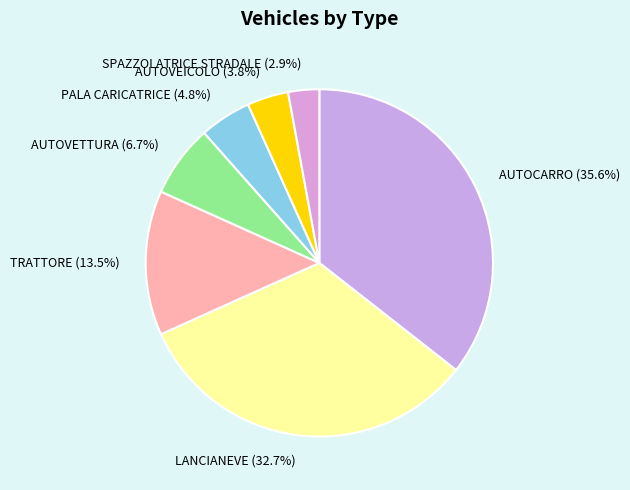

What portion of the pie excludes LANCIANEVE?

67.3%